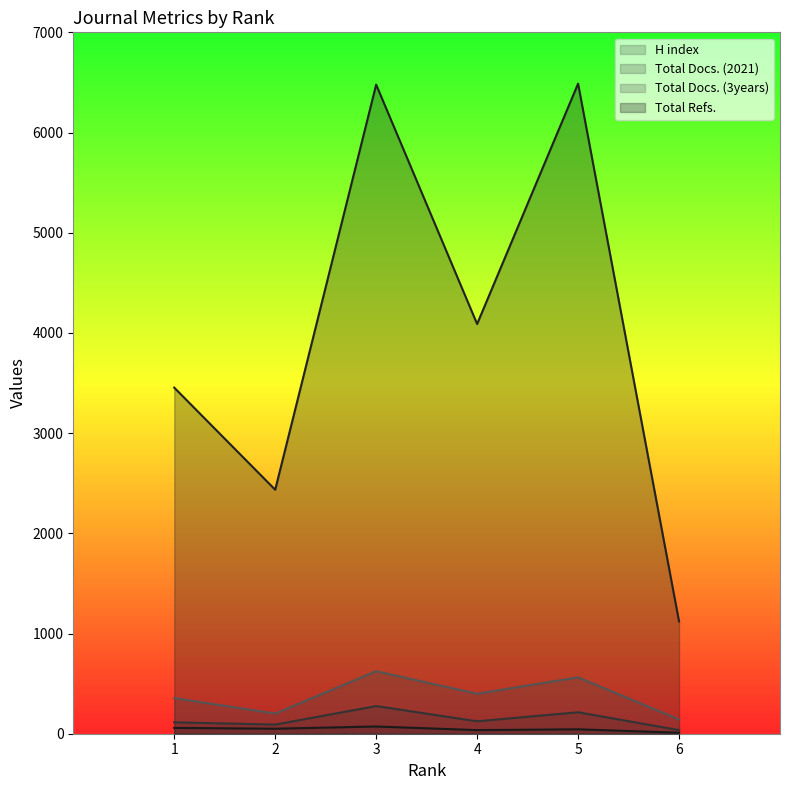

Which has a higher value, 4 or 3?

3